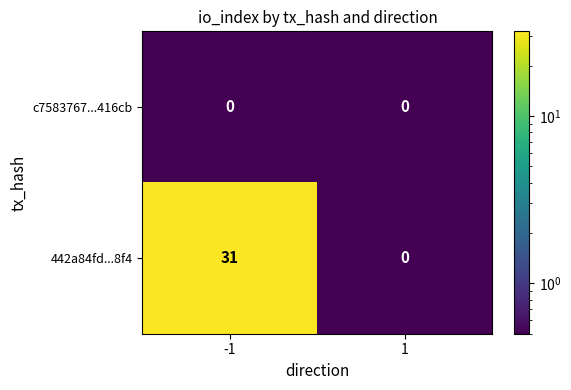

Reading left to right, transcribe all the data shown in this chart.

c7583767...416cb: -1=0	1=0
442a84fd...8f4: -1=31	1=0